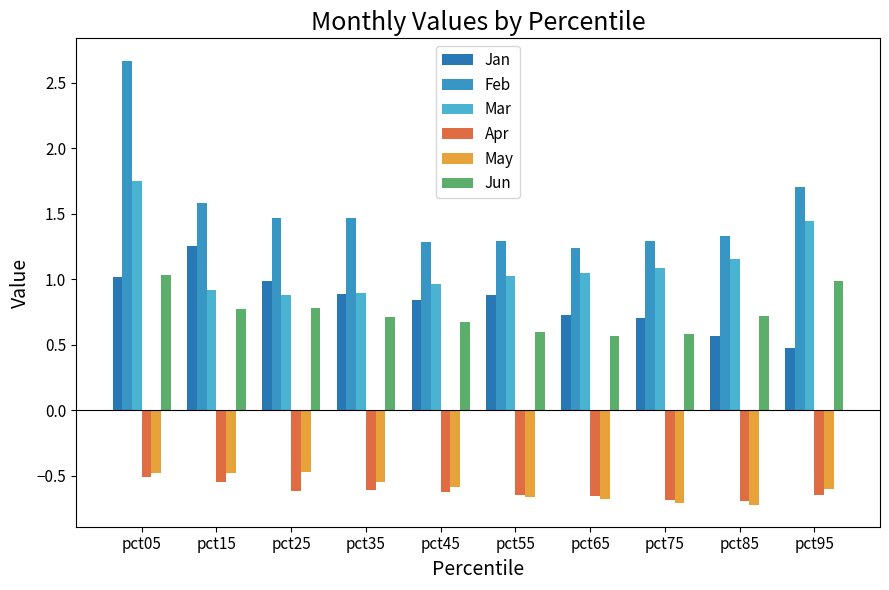

What is the sum of the Feb values at pct25 and pct75?

2.8